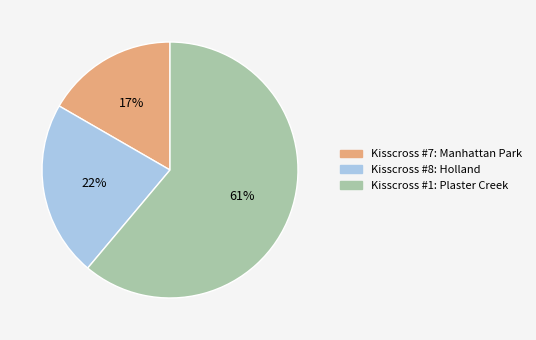

Is it true that Kisscross #7: Manhattan Park is 17% of the pie?

True